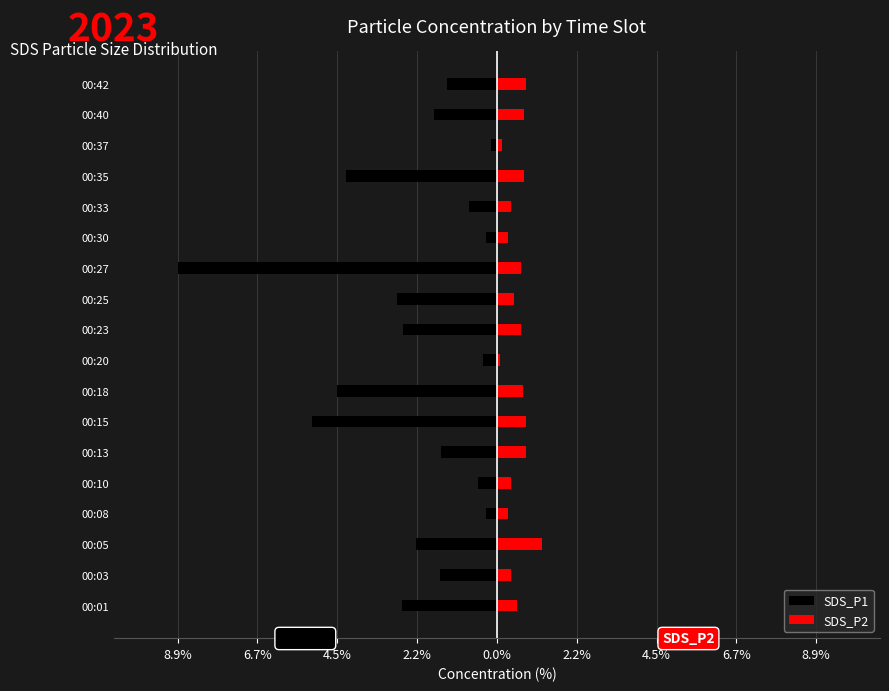

Rank the series by their maximum value, from highest to lowest.

SDS_P2, SDS_P1